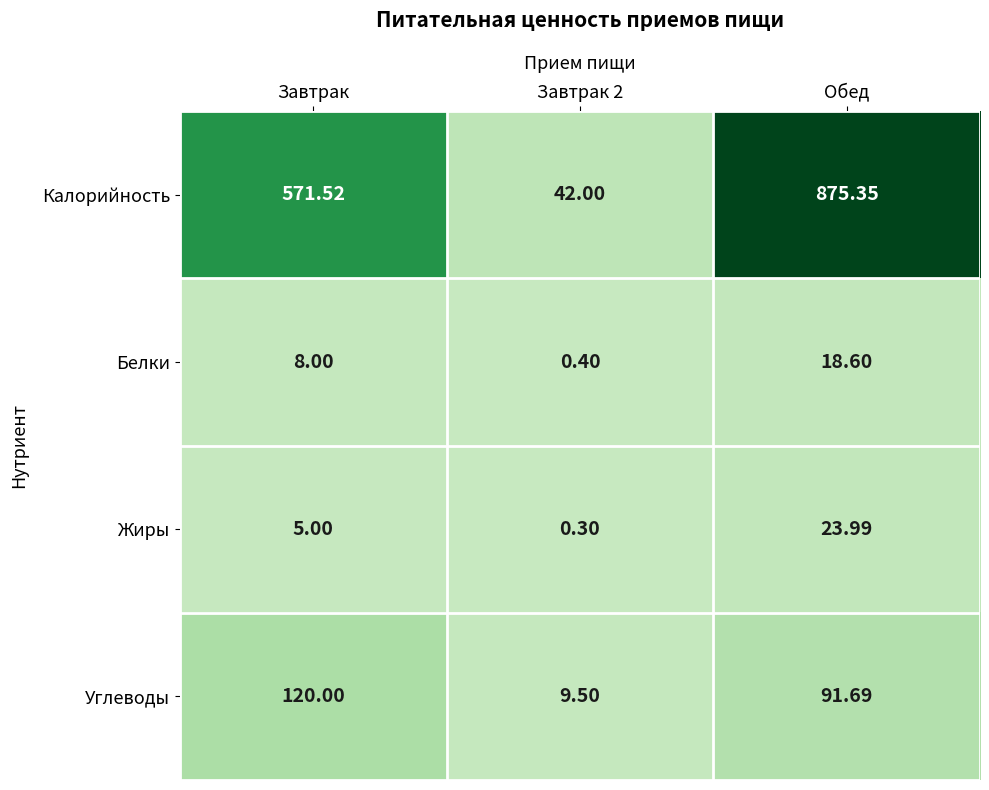

Between Завтрак and Обед, which series saw the biggest shift?

Калорийность